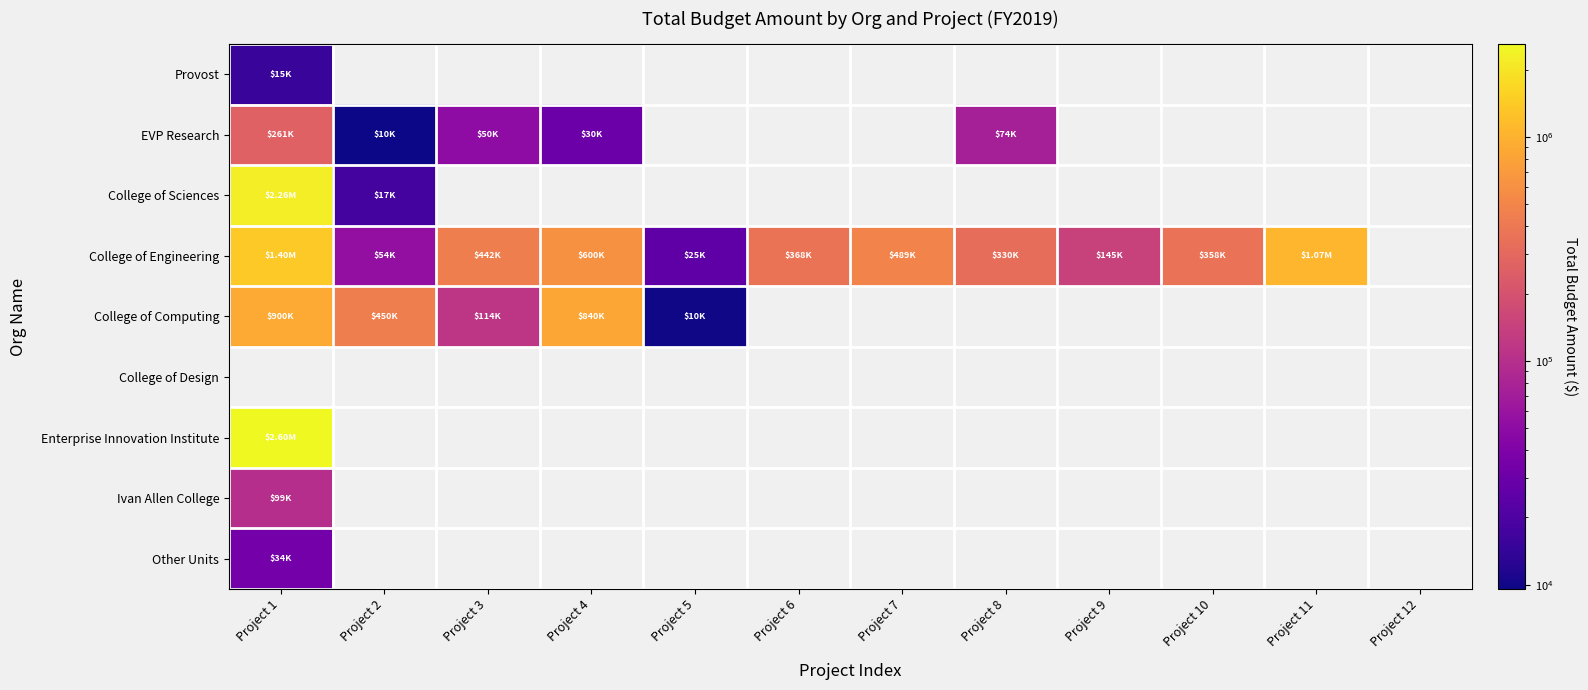

How many series are shown in this chart?

9